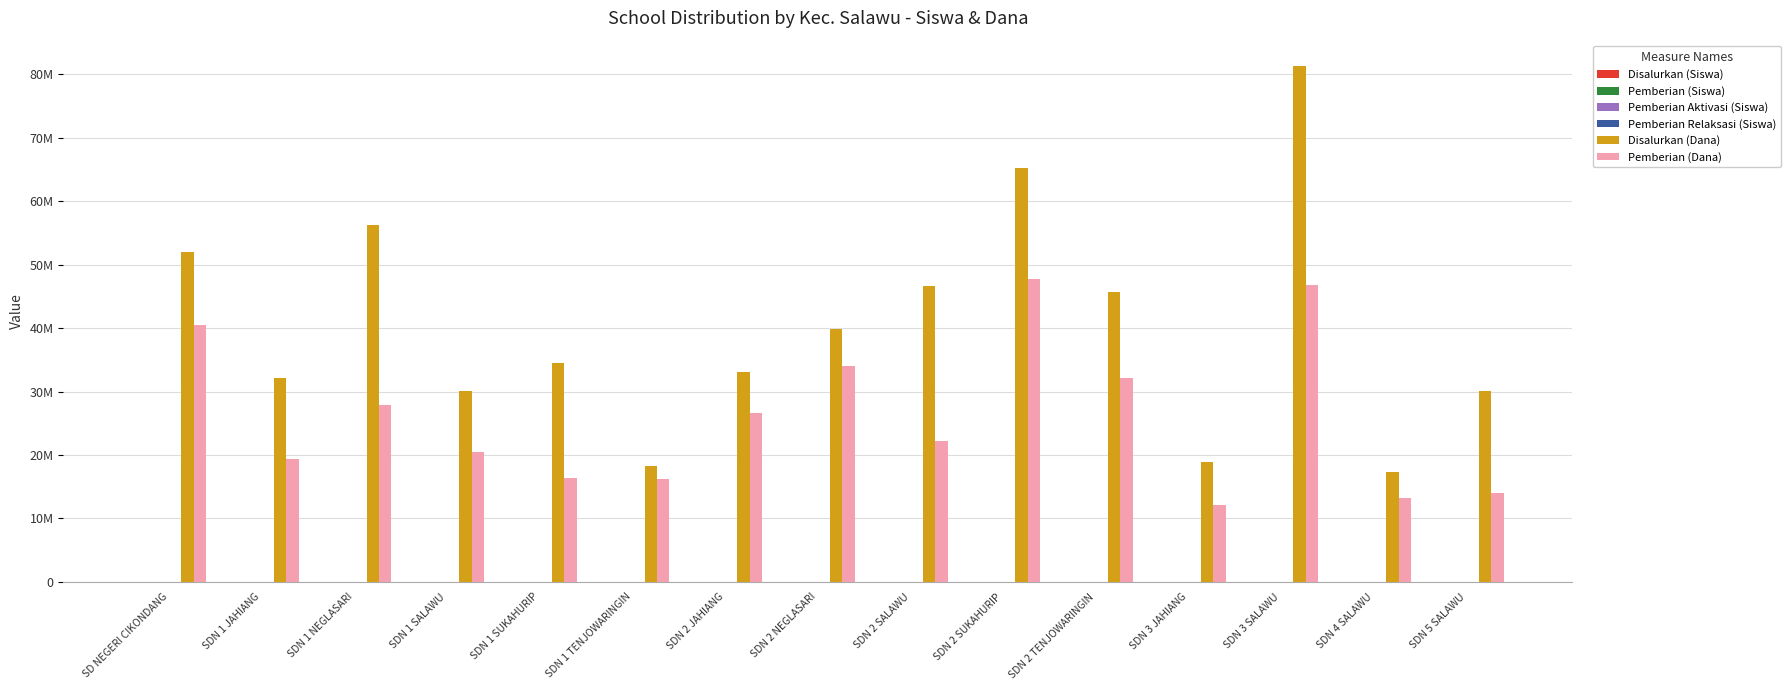

Reading left to right, transcribe all the data shown in this chart.

Disalurkan (Siswa): SD NEGERI CIKONDANG=123	SDN 1 JAHIANG=76	SDN 1 NEGLASARI=137	SDN 1 SALAWU=80	SDN 1 SUKAHURIP=82	SDN 1 TENJOWARINGIN=55	SDN 2 JAHIANG=81	SDN 2 NEGLASARI=101	SDN 2 SALAWU=110	SDN 2 SUKAHURIP=162	SDN 2 TENJOWARINGIN=114	SDN 3 JAHIANG=48	SDN 3 SALAWU=206	SDN 4 SALAWU=46	SDN 5 SALAWU=74
Pemberian (Siswa): SD NEGERI CIKONDANG=94	SDN 1 JAHIANG=46	SDN 1 NEGLASARI=72	SDN 1 SALAWU=54	SDN 1 SUKAHURIP=42	SDN 1 TENJOWARINGIN=47	SDN 2 JAHIANG=63	SDN 2 NEGLASARI=88	SDN 2 SALAWU=55	SDN 2 SUKAHURIP=115	SDN 2 TENJOWARINGIN=81	SDN 3 JAHIANG=31	SDN 3 SALAWU=125	SDN 4 SALAWU=36	SDN 5 SALAWU=37
Pemberian Aktivasi (Siswa): SD NEGERI CIKONDANG=22	SDN 1 JAHIANG=27	SDN 1 NEGLASARI=0	SDN 1 SALAWU=16	SDN 1 SUKAHURIP=40	SDN 1 TENJOWARINGIN=0	SDN 2 JAHIANG=11	SDN 2 NEGLASARI=0	SDN 2 SALAWU=52	SDN 2 SUKAHURIP=0	SDN 2 TENJOWARINGIN=26	SDN 3 JAHIANG=8	SDN 3 SALAWU=70	SDN 4 SALAWU=2	SDN 5 SALAWU=0
Pemberian Relaksasi (Siswa): SD NEGERI CIKONDANG=7	SDN 1 JAHIANG=3	SDN 1 NEGLASARI=65	SDN 1 SALAWU=10	SDN 1 SUKAHURIP=0	SDN 1 TENJOWARINGIN=8	SDN 2 JAHIANG=7	SDN 2 NEGLASARI=13	SDN 2 SALAWU=3	SDN 2 SUKAHURIP=47	SDN 2 TENJOWARINGIN=7	SDN 3 JAHIANG=9	SDN 3 SALAWU=11	SDN 4 SALAWU=8	SDN 5 SALAWU=37
Disalurkan (Dana): SD NEGERI CIKONDANG=51975000	SDN 1 JAHIANG=32175000	SDN 1 NEGLASARI=56250000	SDN 1 SALAWU=30150000	SDN 1 SUKAHURIP=34425000	SDN 1 TENJOWARINGIN=18225000	SDN 2 JAHIANG=33075000	SDN 2 NEGLASARI=39825000	SDN 2 SALAWU=46575000	SDN 2 SUKAHURIP=65250000	SDN 2 TENJOWARINGIN=45675000	SDN 3 JAHIANG=18900000	SDN 3 SALAWU=81225000	SDN 4 SALAWU=17325000	SDN 5 SALAWU=30150000
Pemberian (Dana): SD NEGERI CIKONDANG=40500000	SDN 1 JAHIANG=19350000	SDN 1 NEGLASARI=27900000	SDN 1 SALAWU=20475000	SDN 1 SUKAHURIP=16425000	SDN 1 TENJOWARINGIN=16200000	SDN 2 JAHIANG=26550000	SDN 2 NEGLASARI=33975000	SDN 2 SALAWU=22275000	SDN 2 SUKAHURIP=47700000	SDN 2 TENJOWARINGIN=32175000	SDN 3 JAHIANG=12150000	SDN 3 SALAWU=46800000	SDN 4 SALAWU=13275000	SDN 5 SALAWU=13950000